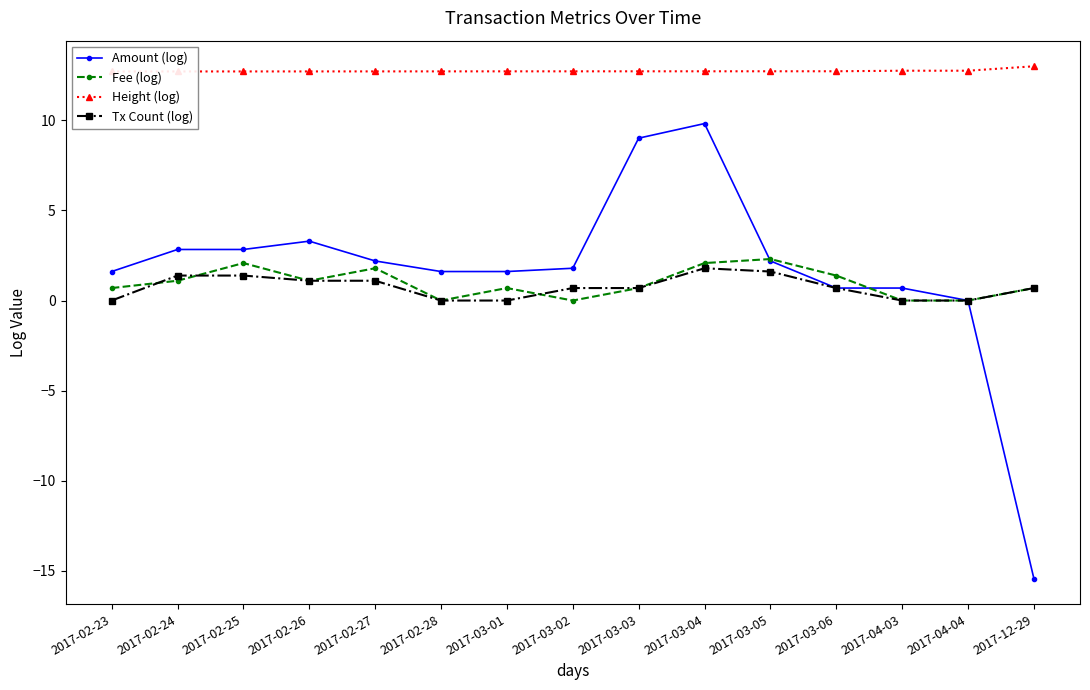

What is the difference between the maximum and minimum values in the Fee (log) series?

2.3